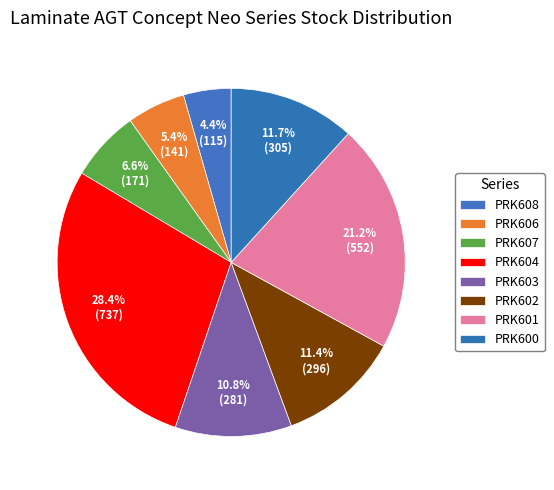

Is the sum of PRK604 and PRK602 greater than half?

No